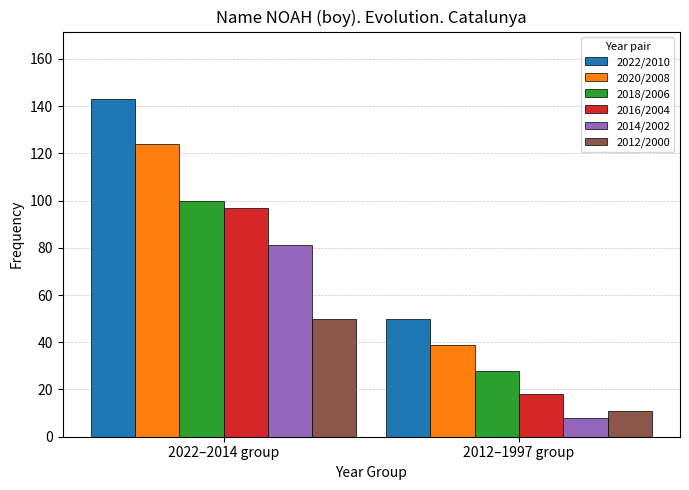

What is the total value across all series at 2022–2014 group?

595